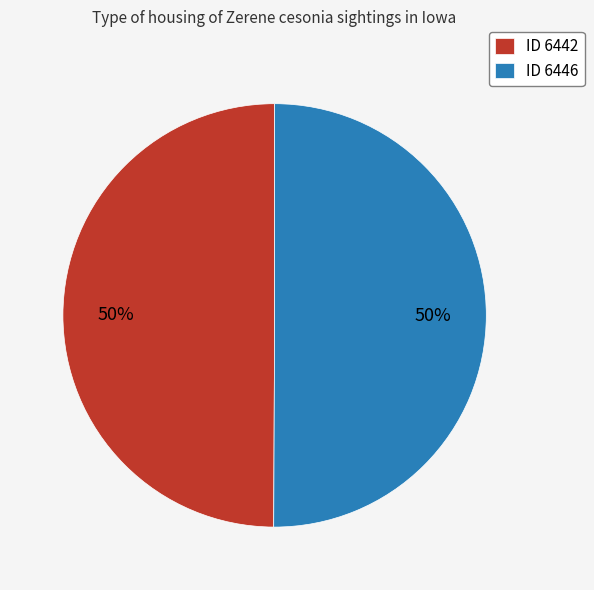

Approximately how many times larger is the value at ID 6446 compared to ID 6442?

1.0